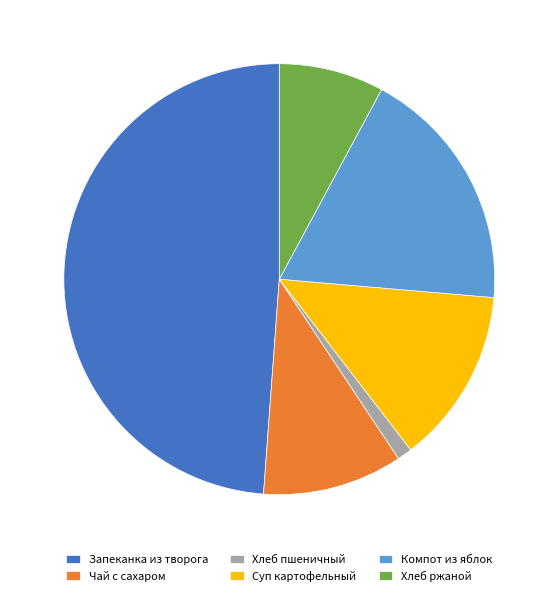

Which slice is the largest?

Запеканка из творога